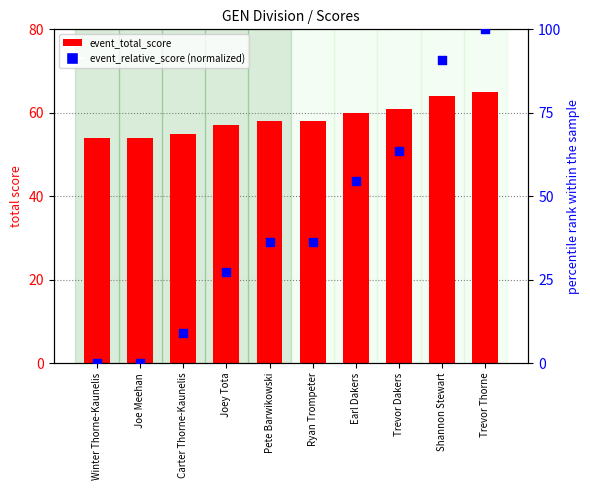

Which series has the largest Y range (max minus min)?

event_relative_score (normalized)